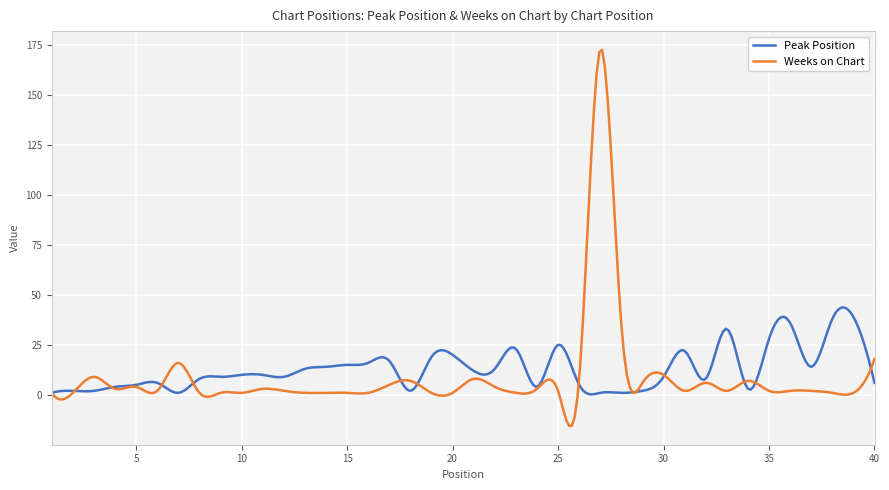

What is the highest value of the Peak Position series?

43.7